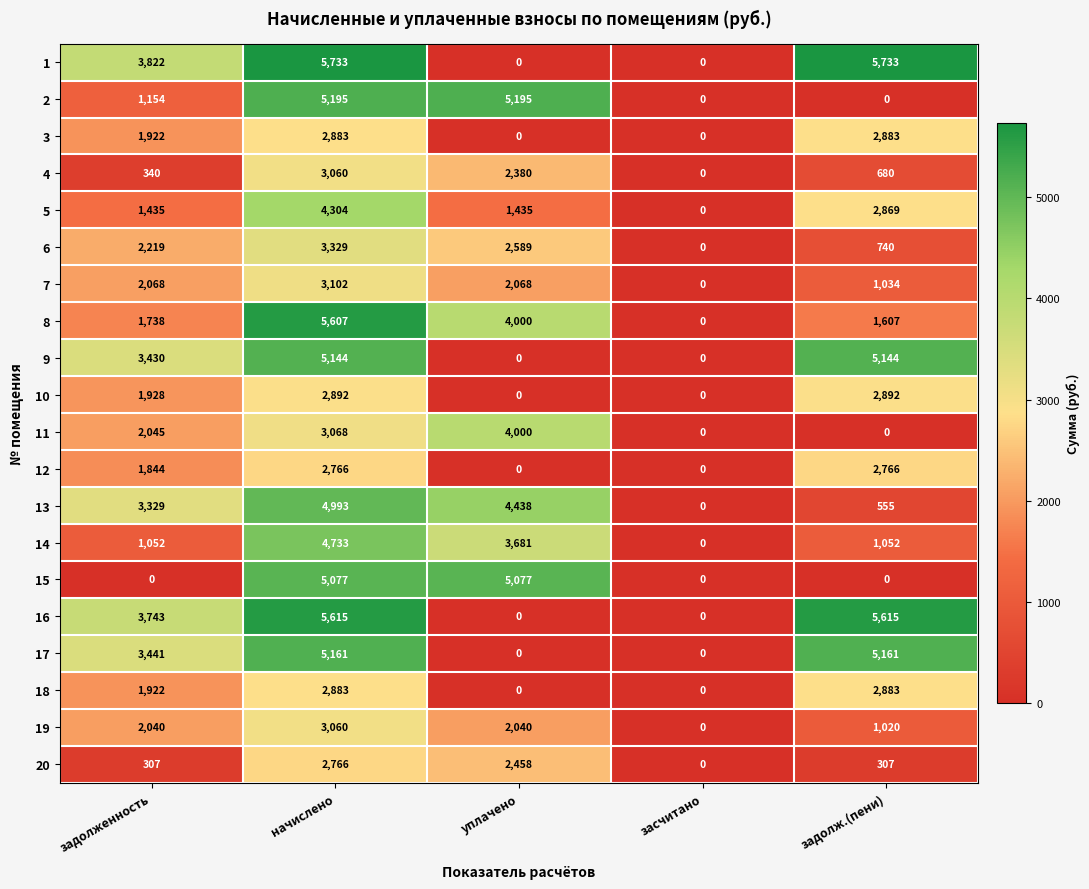

At which label does 19 reach its peak?

начислено